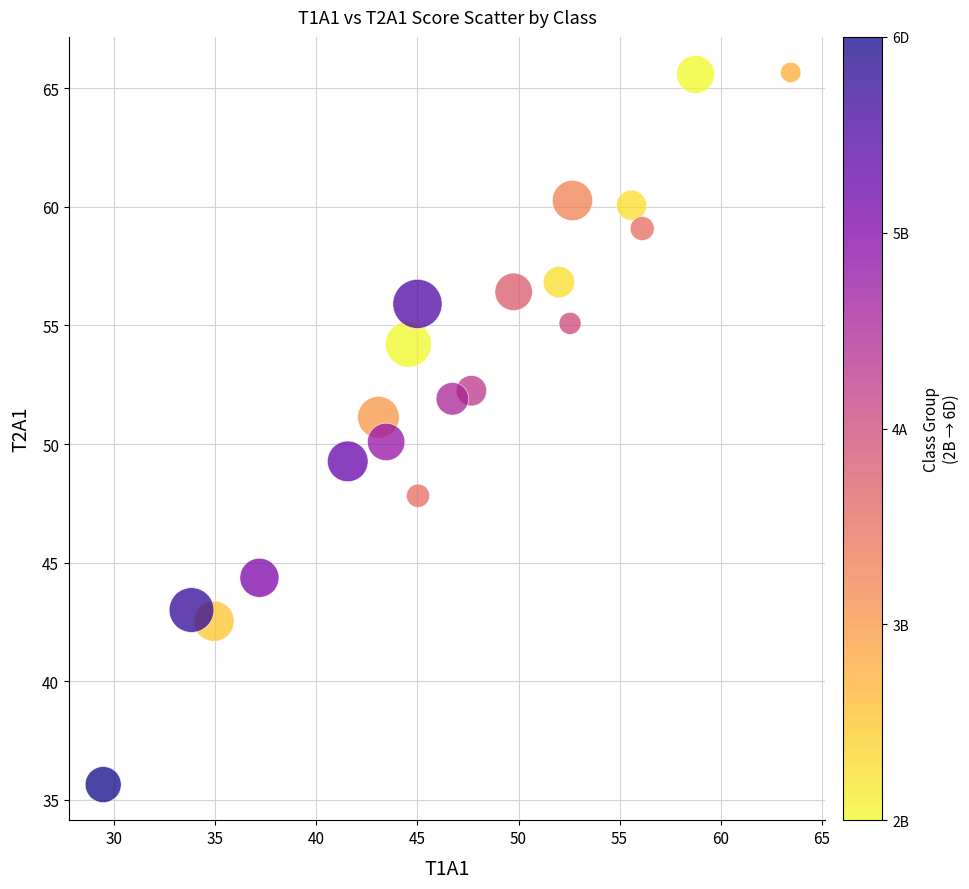

What is the range of Y values (max minus min)?

30.0